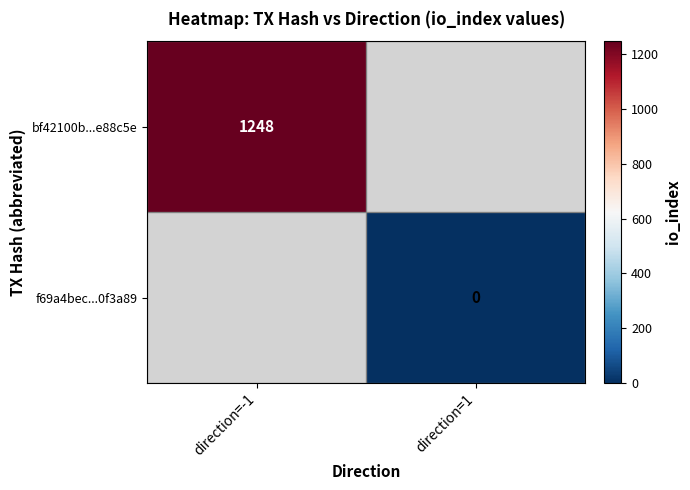

The value of bf42100b...e88c5e at direction=-1 is 825. True or false?

False